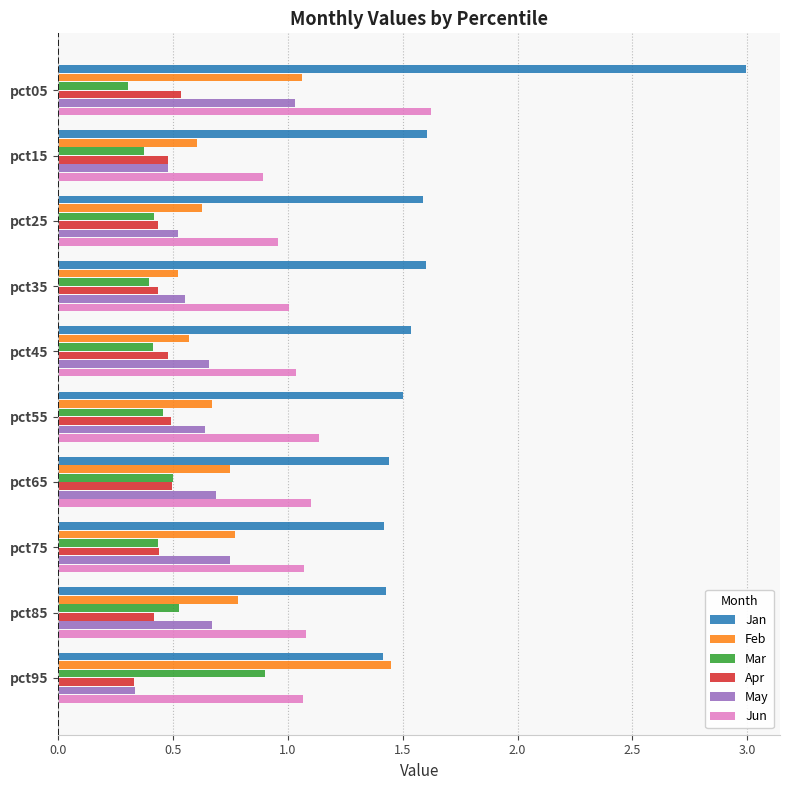

Which series has the largest range (max minus min)?

Jan